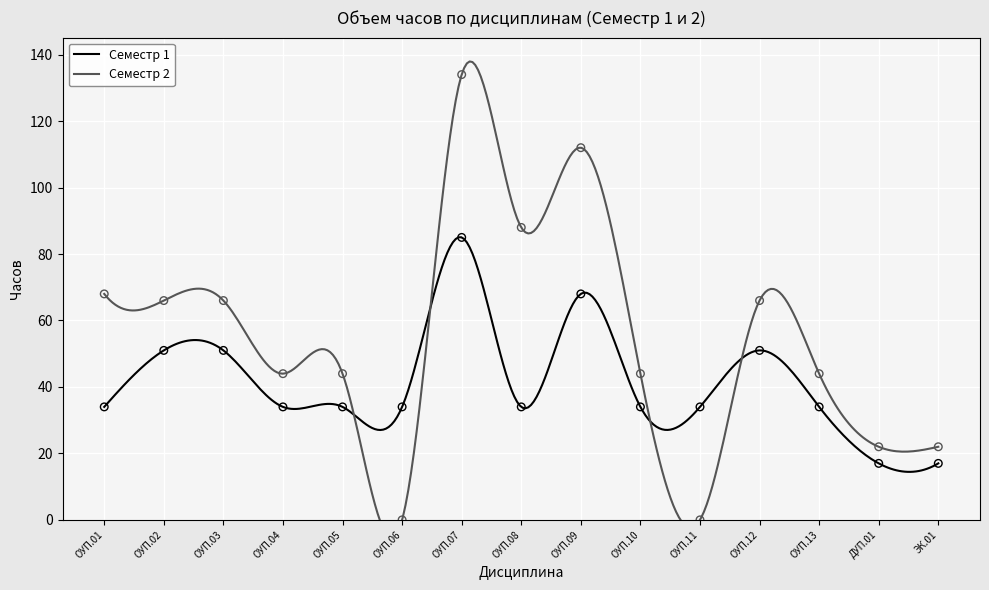

Which series has the widest spread of Y values?

Семестр 2